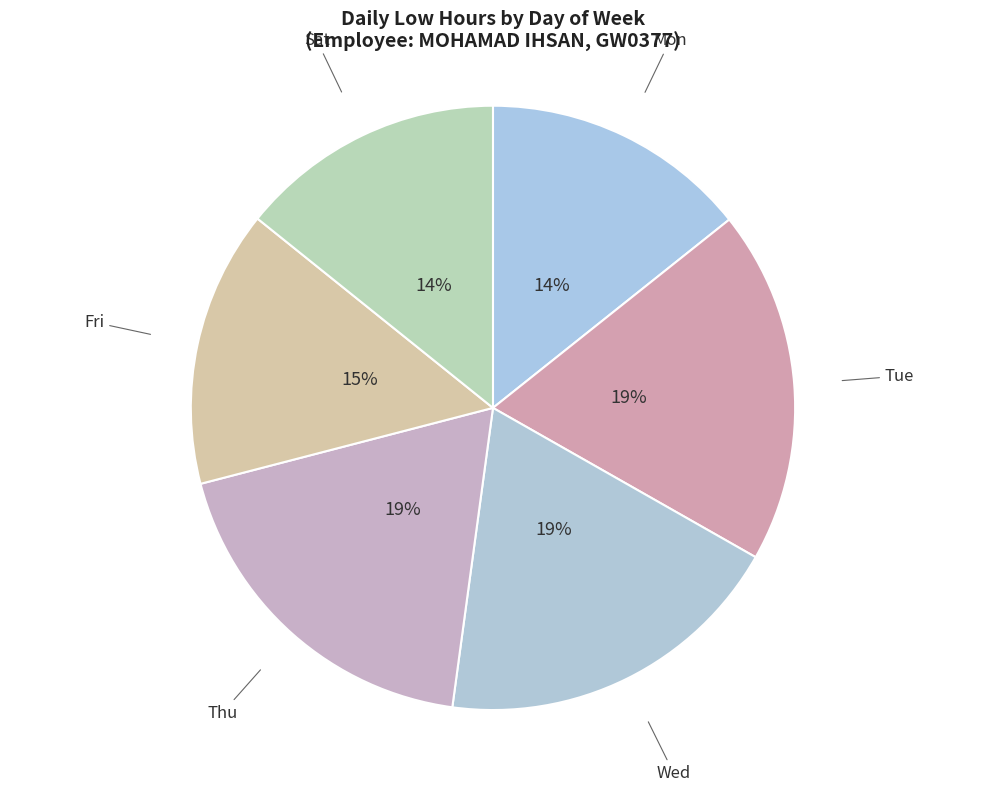

Combined, do Thu and Wed account for over 50%?

No